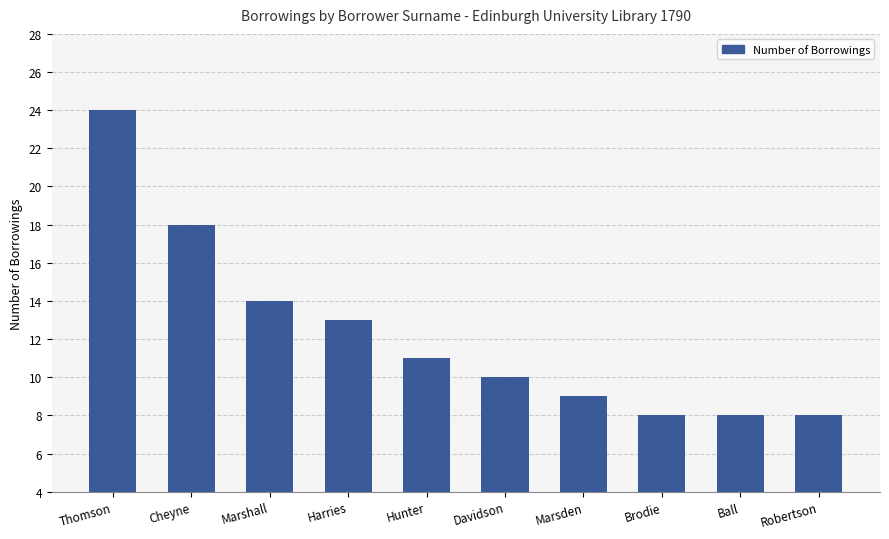

Which has a higher value, Harries or Ball?

Harries